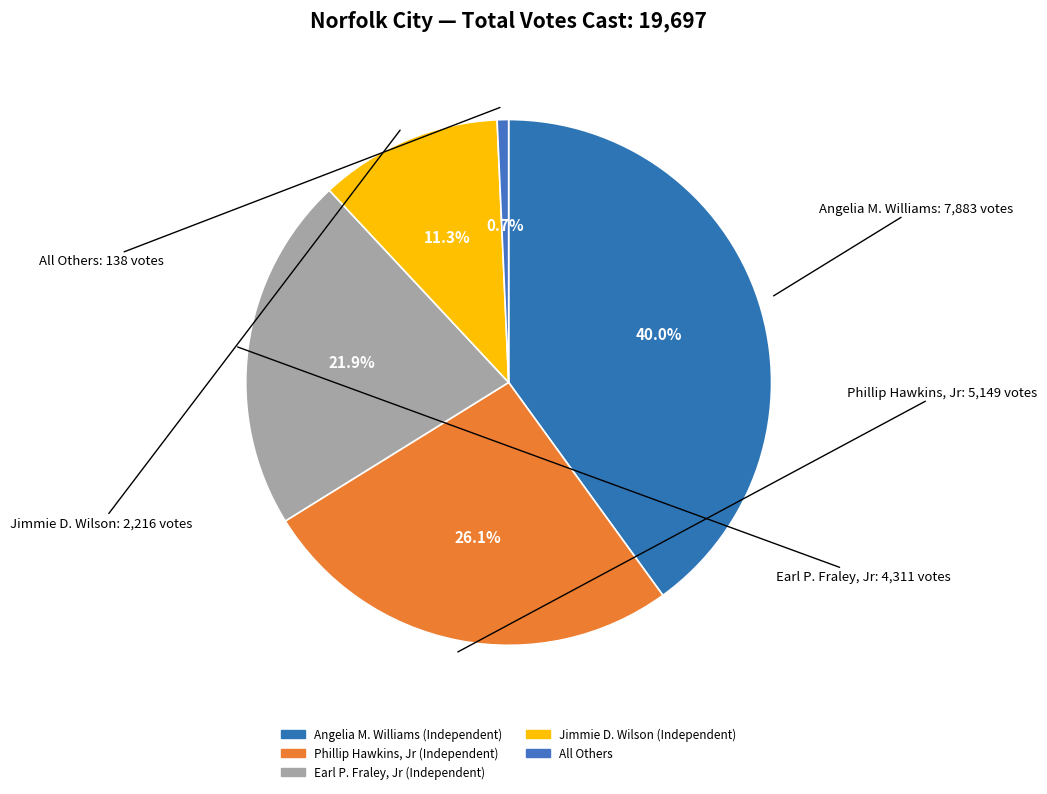

Count the number of slices in the pie.

5